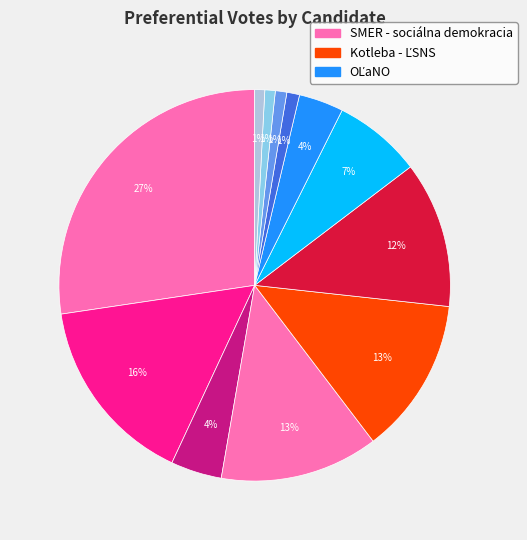

How many slices are in this pie chart?

12